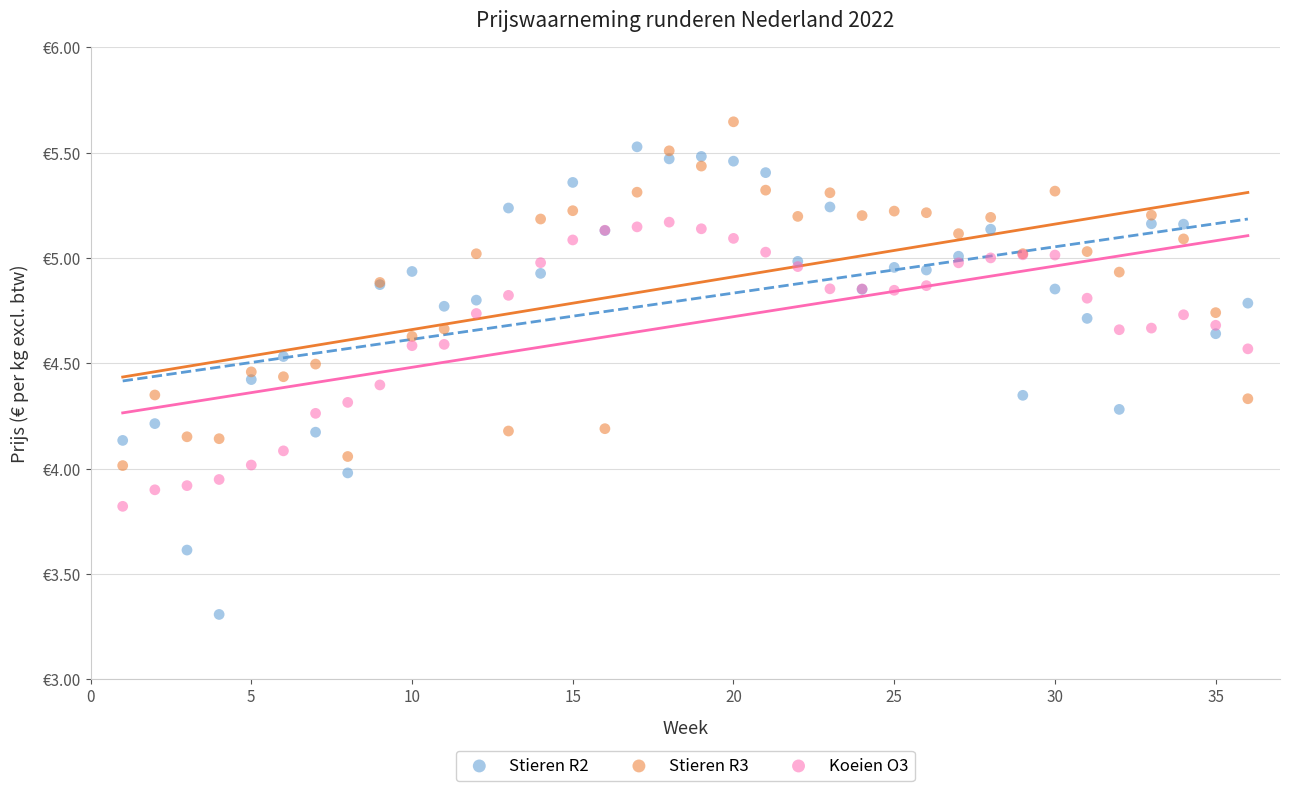

Which series reaches the maximum Y coordinate?

Stieren R3